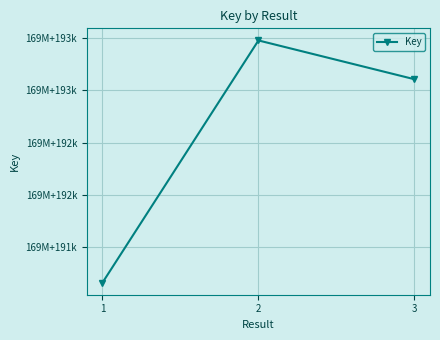

Which category has the lowest value across all series?

1